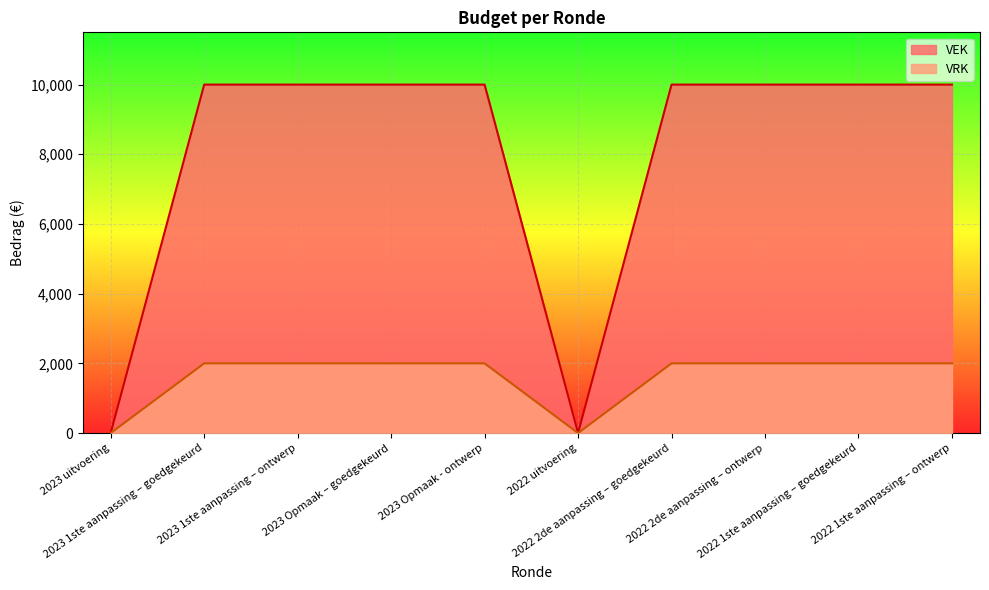

What is the total value across all series at 2023 1ste aanpassing – ontwerp?

12000